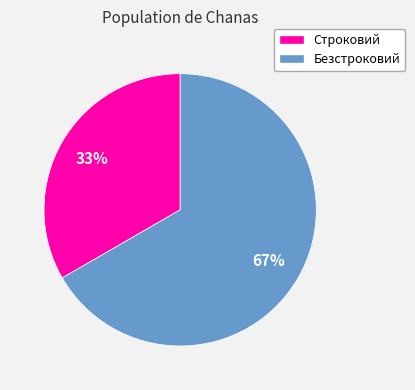

Combined, do Строковий and Безстроковий account for over 50%?

Yes